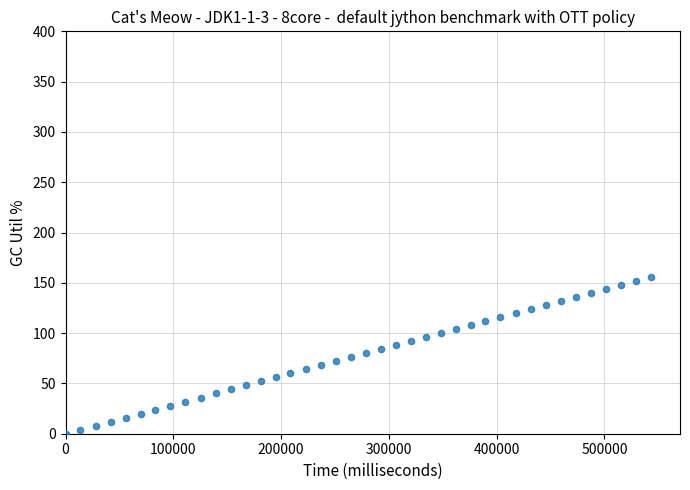

What is the range of Y values (max minus min)?

156